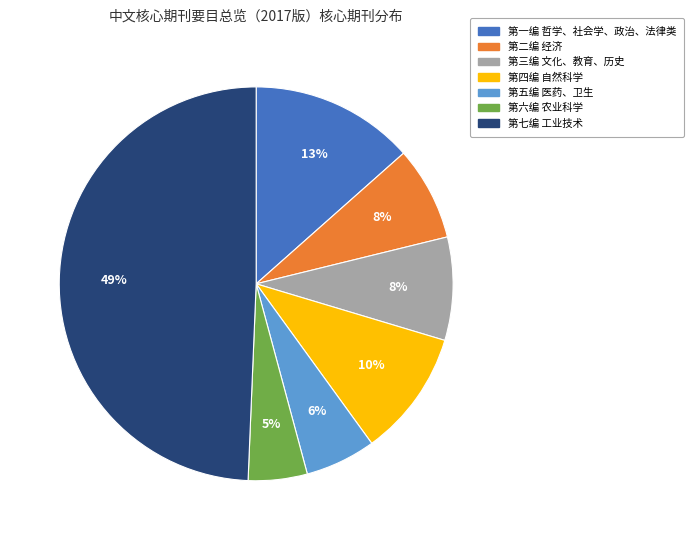

Does any single category account for the majority?

No